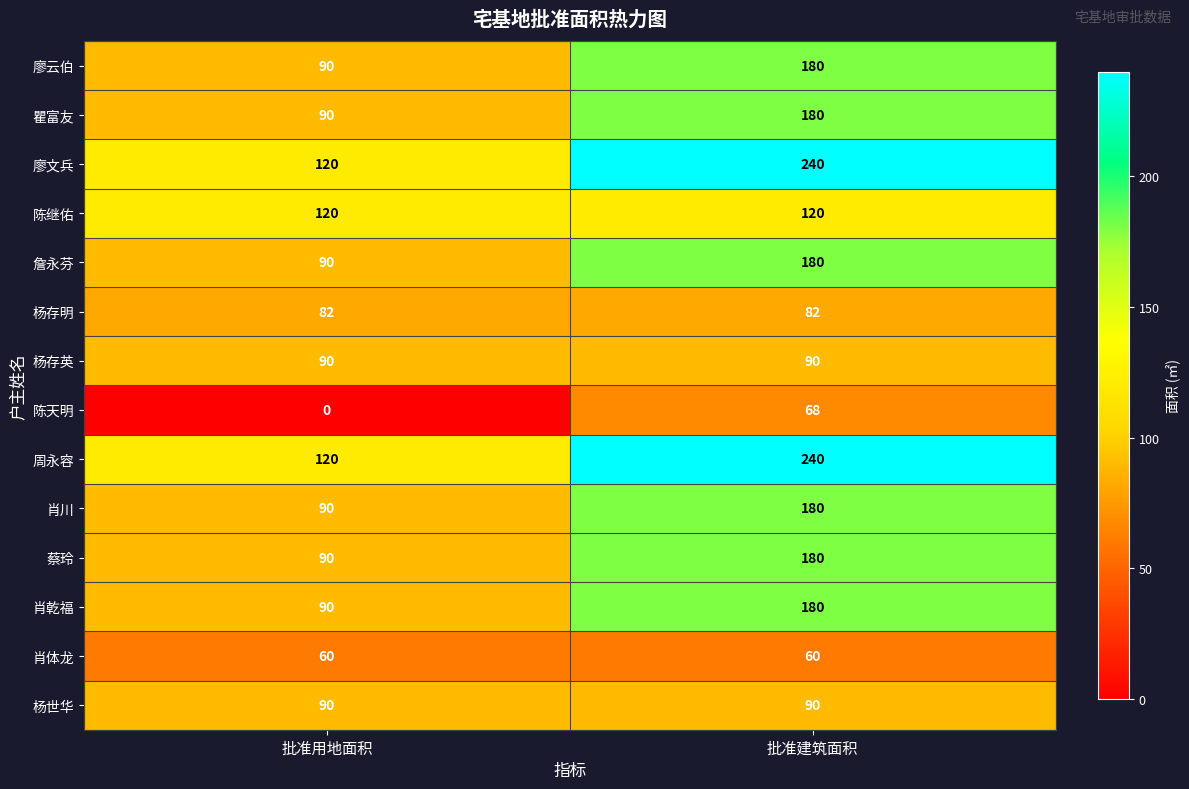

Reading left to right, what are all the values shown in this chart?

廖云伯: 90	180
瞿富友: 90	180
廖文兵: 120	240
陈继佑: 120	120
詹永芬: 90	180
杨存明: 82	82
杨存英: 90	90
陈天明: 0	68
周永容: 120	240
肖川: 90	180
蔡玲: 90	180
肖乾福: 90	180
肖体龙: 60	60
杨世华: 90	90